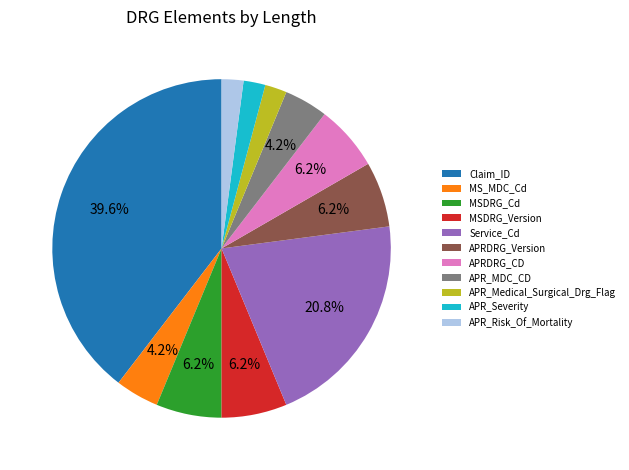

To the nearest percent, what portion does APR_Severity represent?

2%